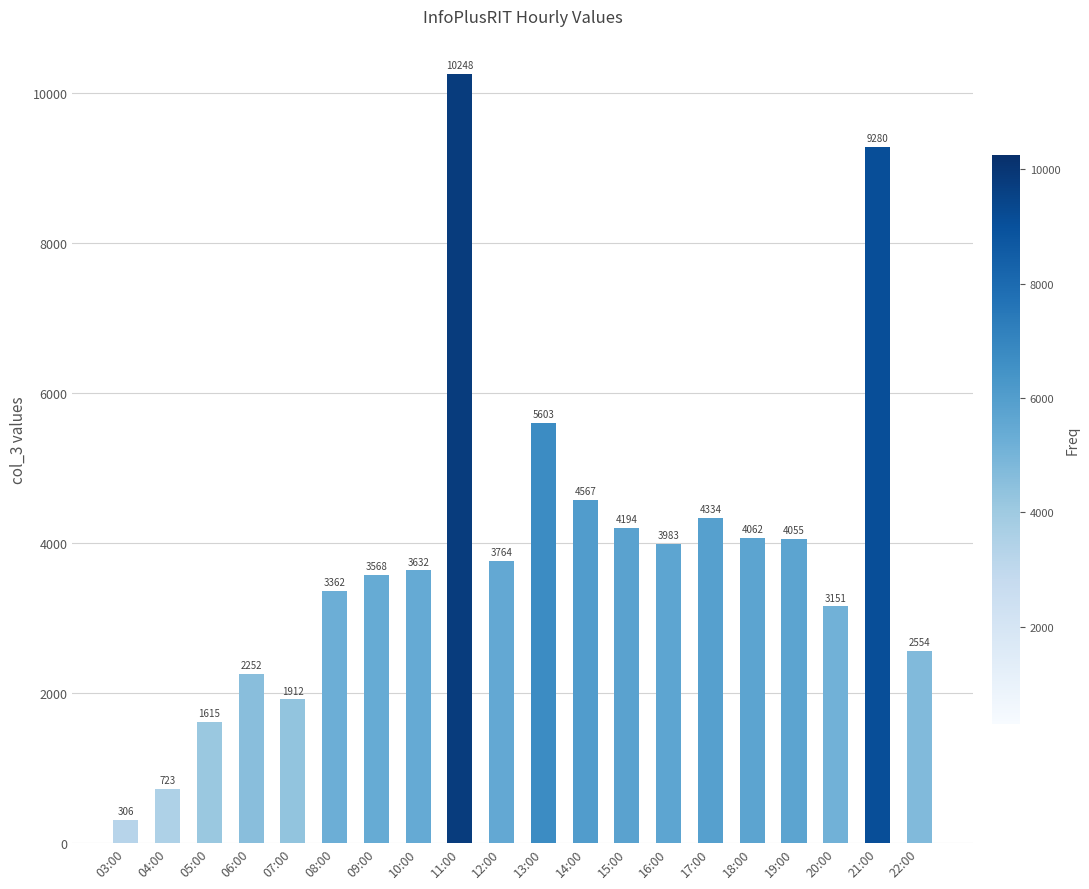

What is the change in value from 10:00 to 15:00?

+562